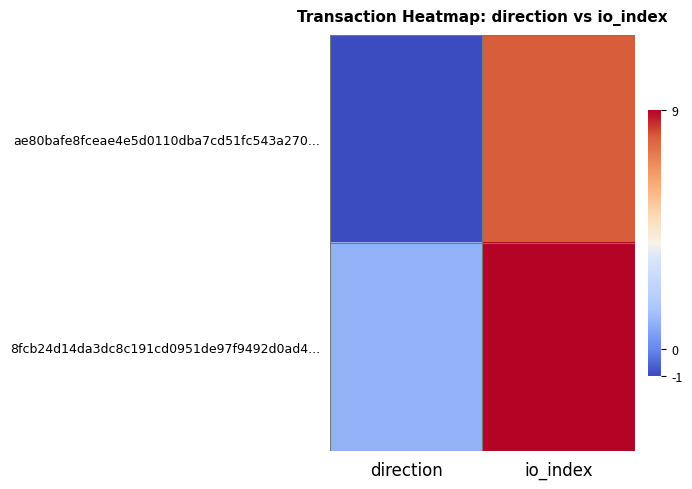

Reading right to left, what are all the values shown in this chart?

ae80bafe8fceae4e5d0110dba7cd51fc543a270...: io_index=8	direction=-1
8fcb24d14da3dc8c191cd0951de97f9492d0ad4...: io_index=9	direction=1